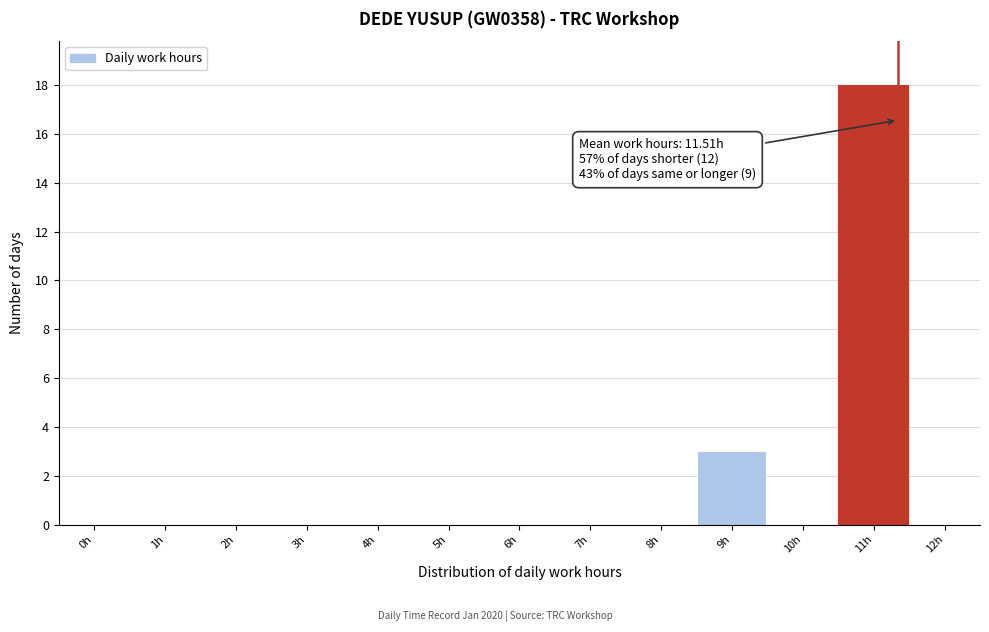

Reading left to right, transcribe all the data shown in this chart.

0h=0	1h=0	2h=0	3h=0	4h=0	5h=0	6h=0	7h=0	8h=0	9h=3	10h=0	11h=18	12h=0